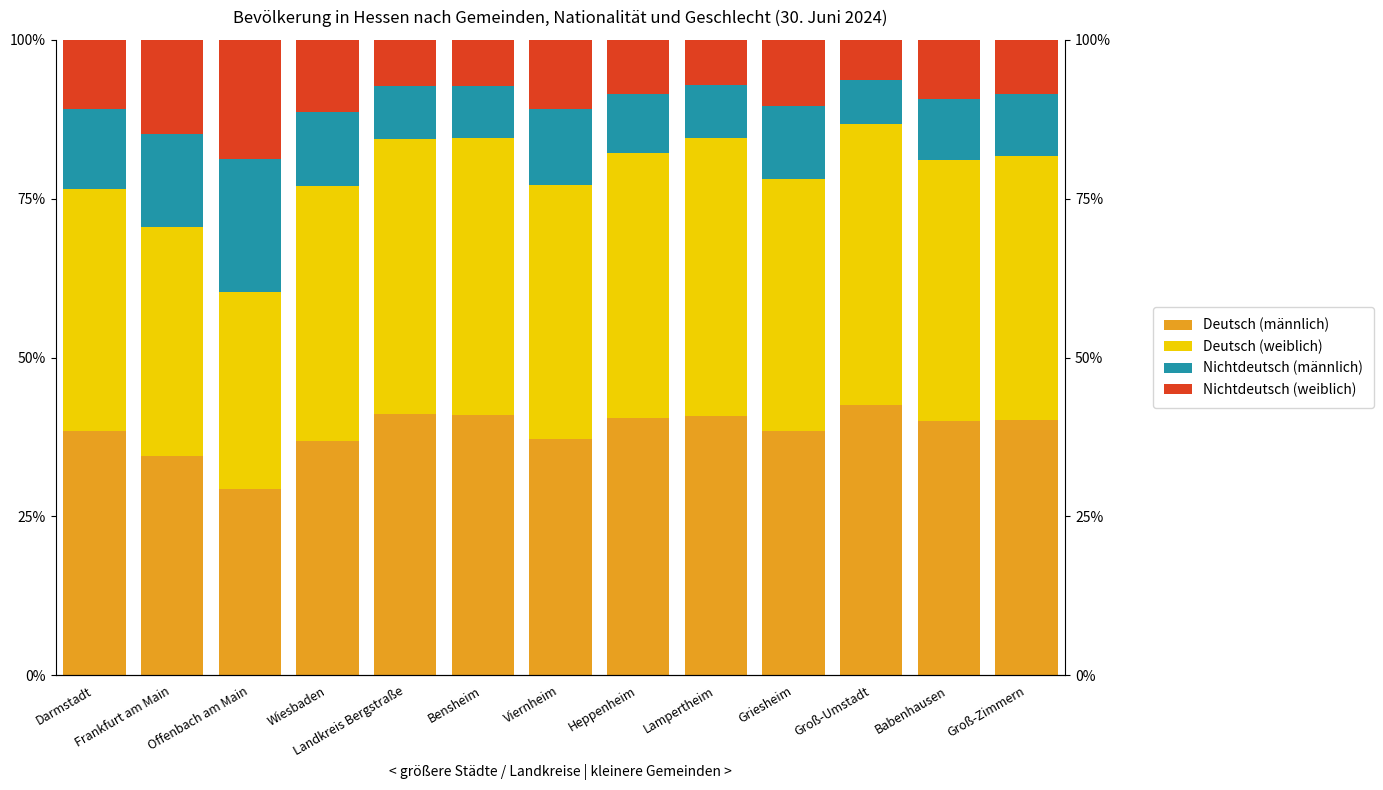

What is the difference between the maximum and second lowest values in the Nichtdeutsch (weiblich) series?

11.7